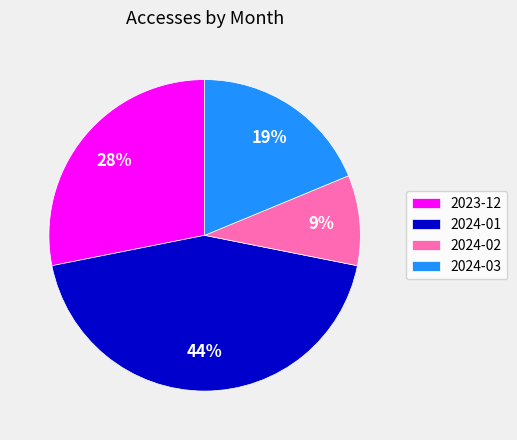

To the nearest percent, what portion does 2023-12 represent?

28%